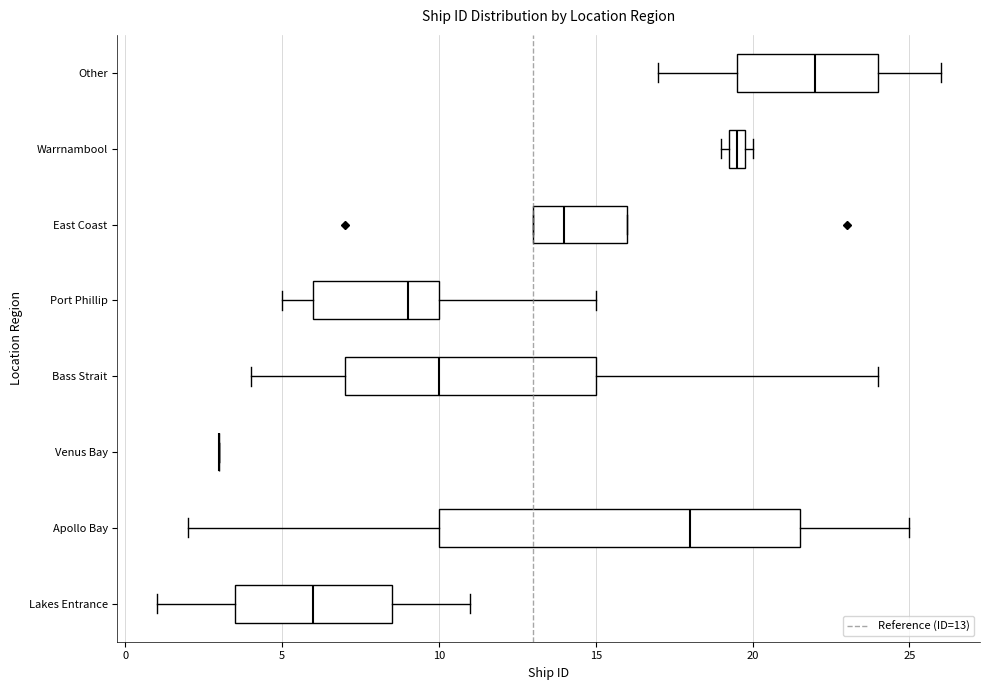

Where is the right edge of the box for Lakes Entrance on the x-axis? The values are not printed on the chart, so give them approximately, as read against the axis.

8.5